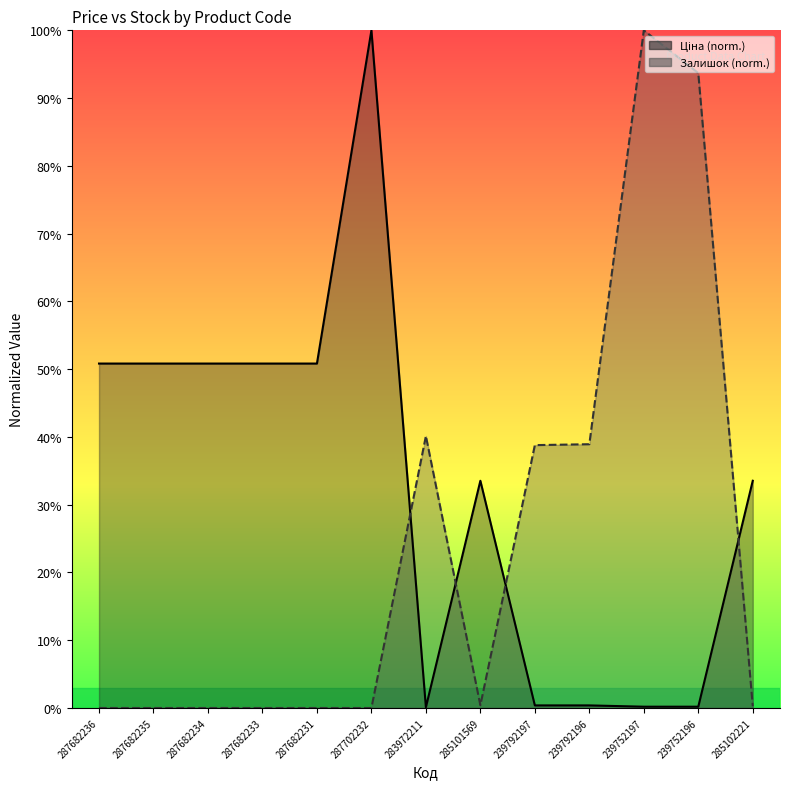

Which series has the largest range (max minus min)?

Залишок